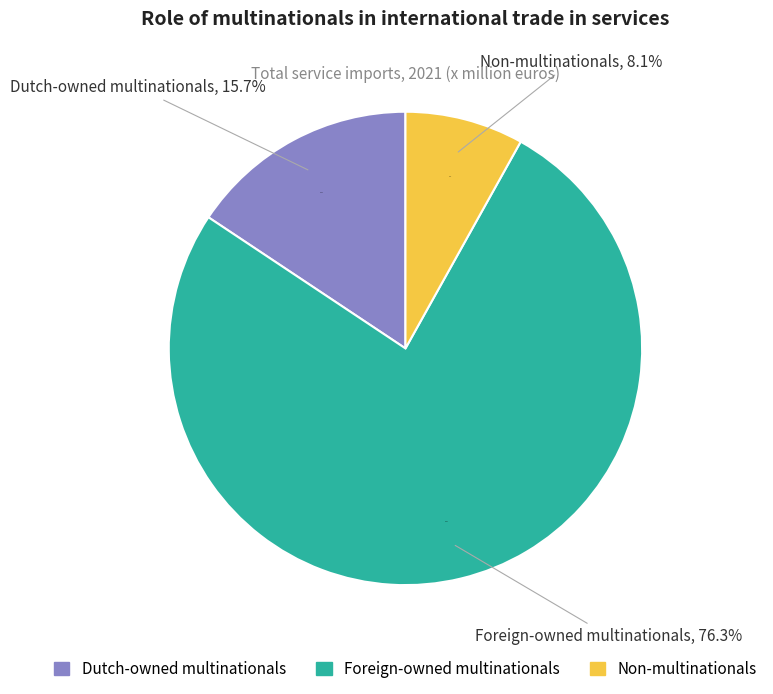

Rank the categories by value from lowest to highest.

Non-multinationals, Dutch-owned multinationals, Foreign-owned multinationals